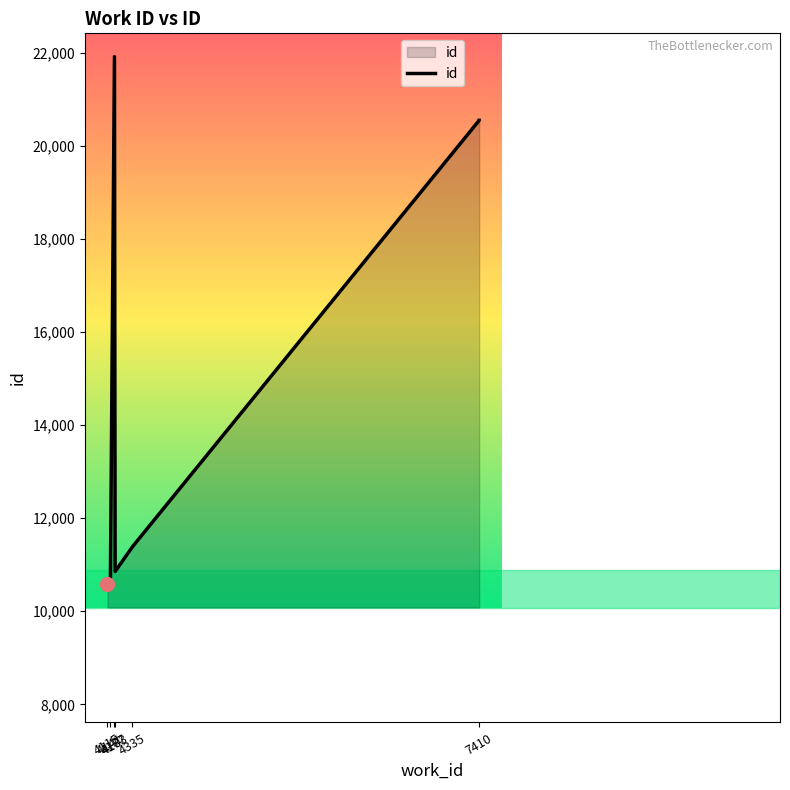

Count the number of categories in the chart.

8